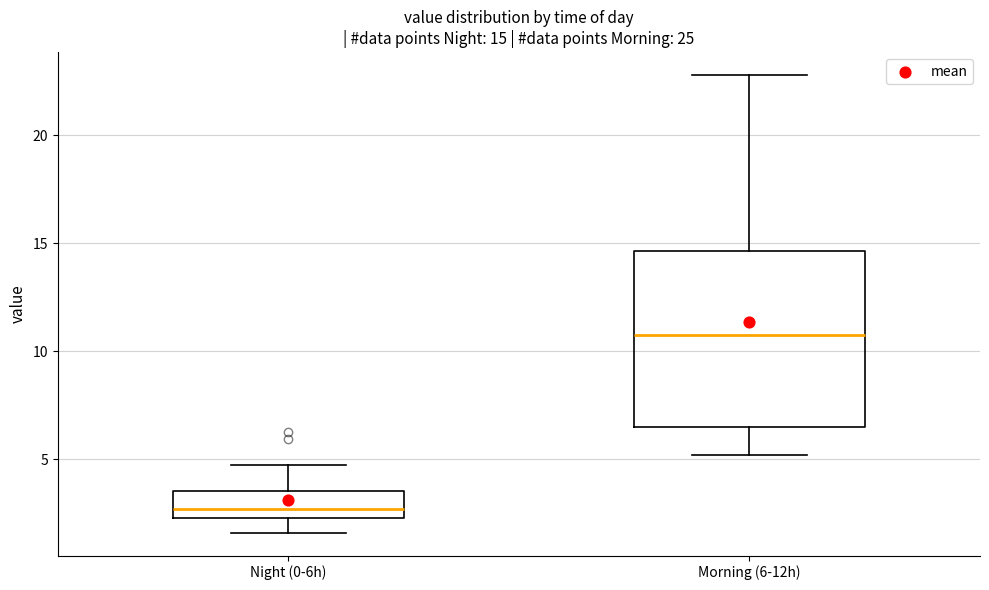

Which box's median line is the highest?

Morning (6-12h)